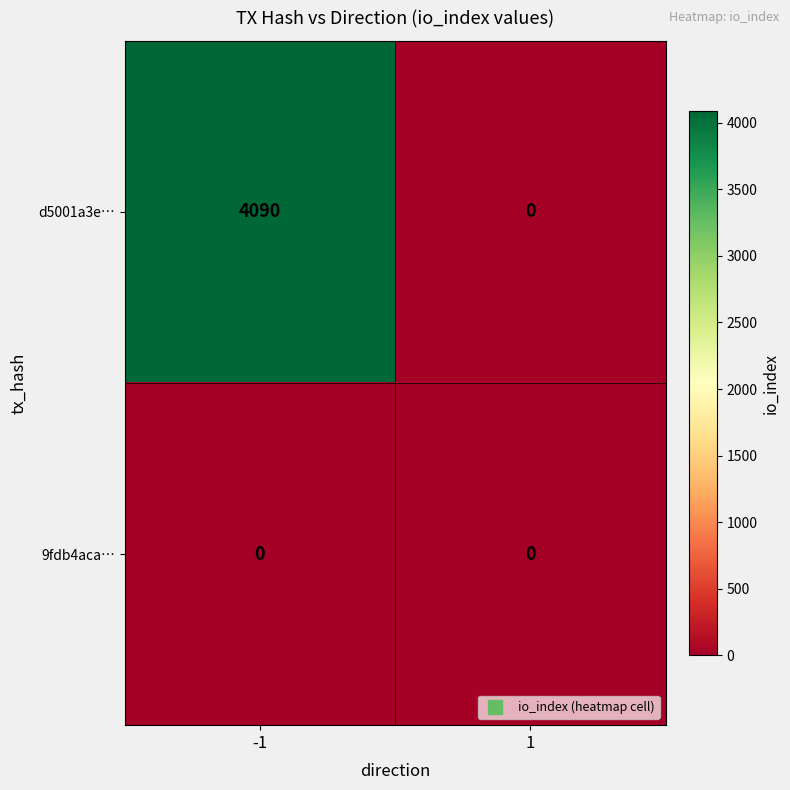

Read the d5001a3e… value at -1.

4090